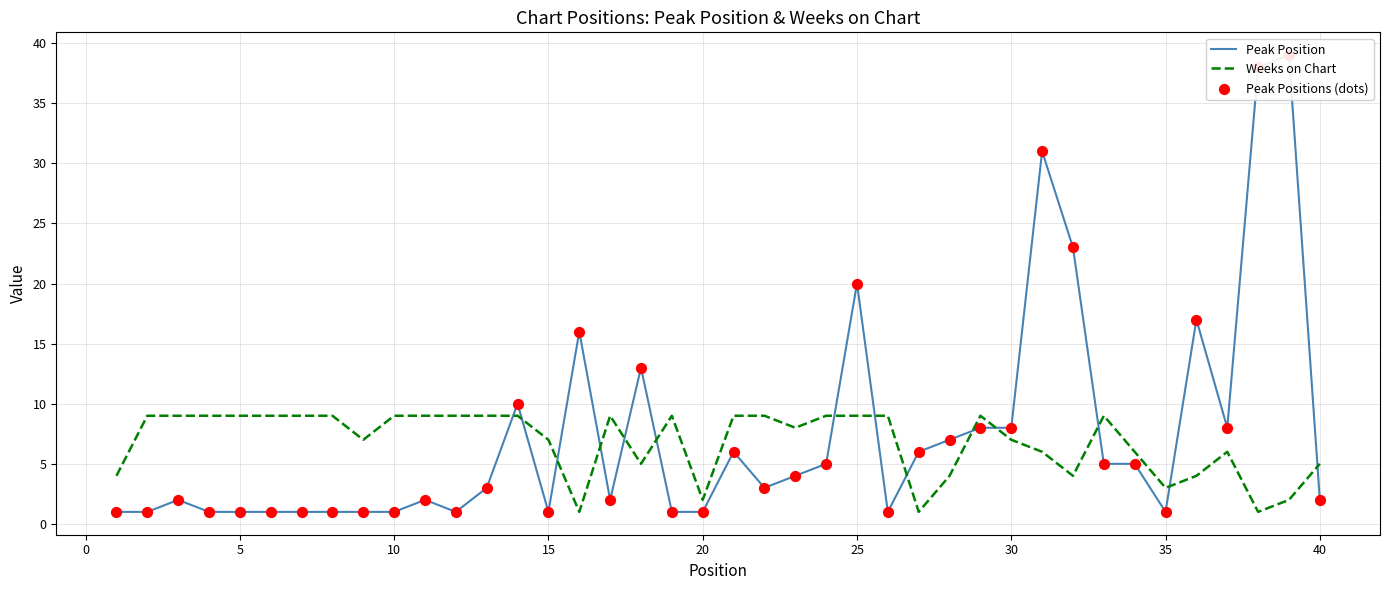

What are all the series names shown in the legend?

Peak Position, Weeks on Chart, Peak Positions (dots)